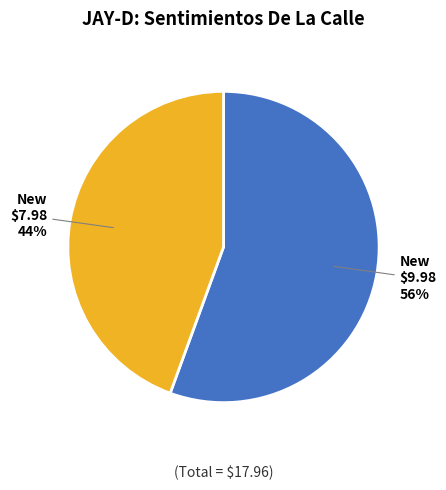

Is there any slice that represents more than half of the pie?

Yes